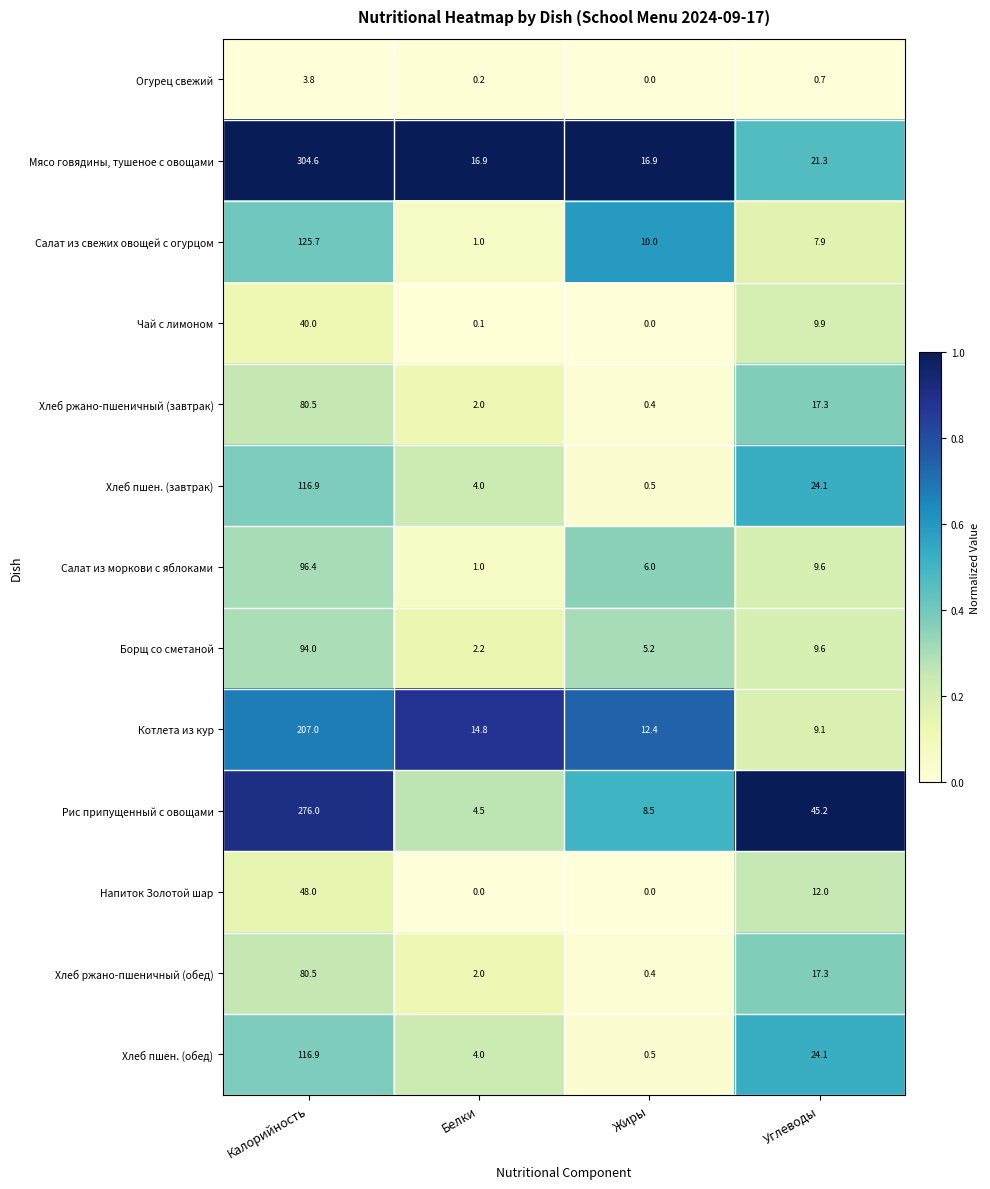

Which category has the lowest value in the Хлеб ржано-пшеничный (завтрак) series?

Жиры